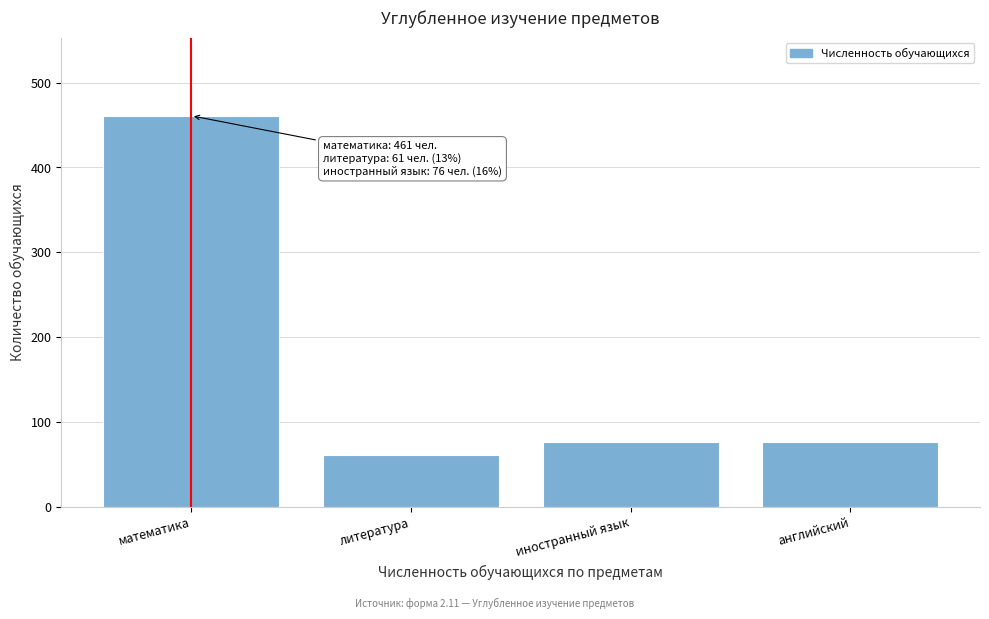

Reading left to right, extract all data points from this chart.

математика=461	литература=61	иностранный язык=76	английский=76